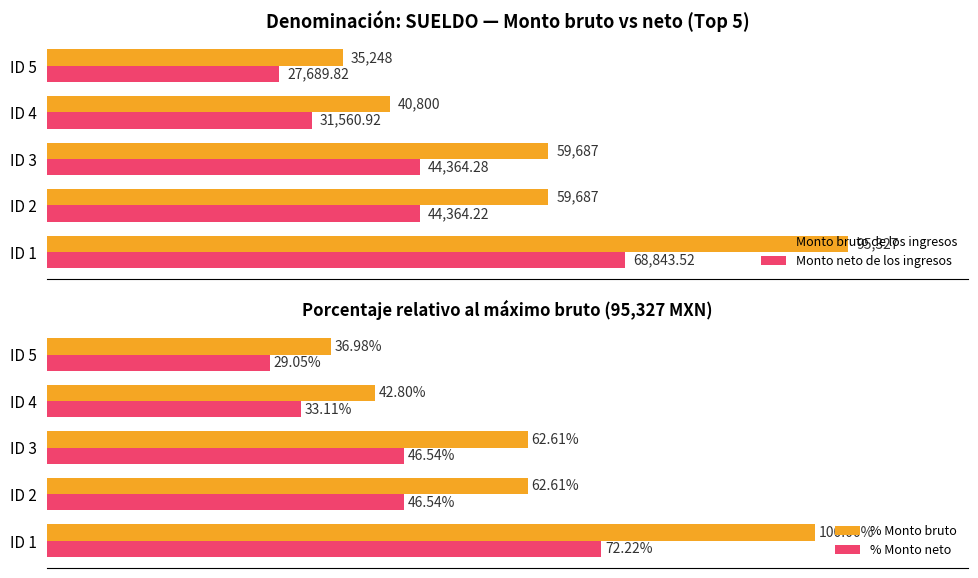

What is the value of the % Monto neto bar at the 5th from the left?

29.0